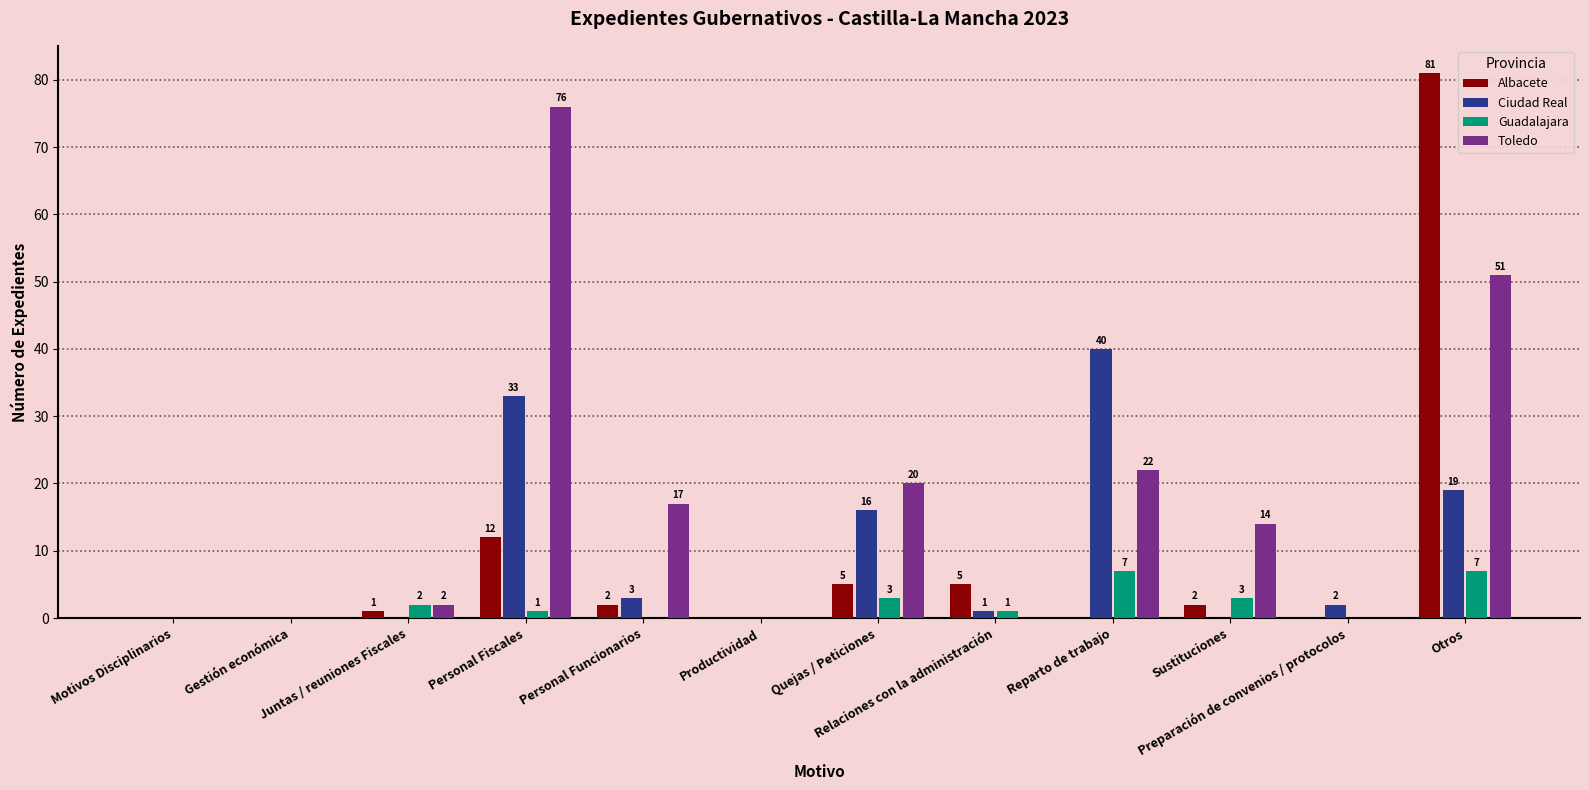

Which series has the largest total across all categories?

Toledo